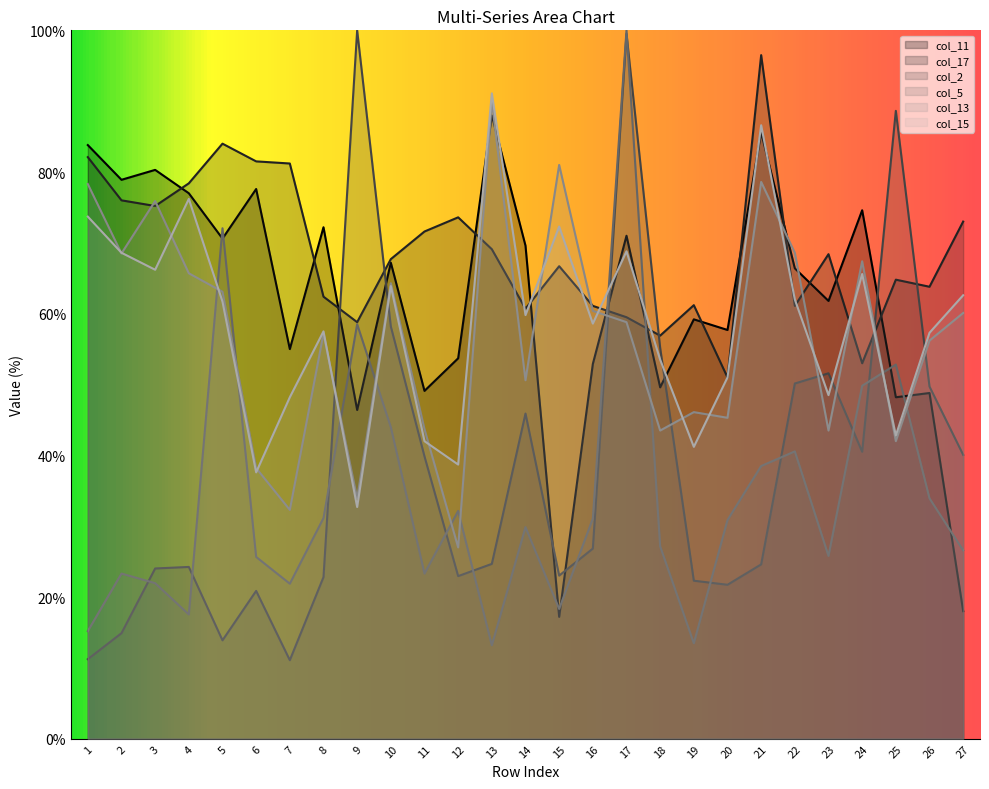

In col_13, how many points are lower than both neighbors (excluding endpoints)?

9